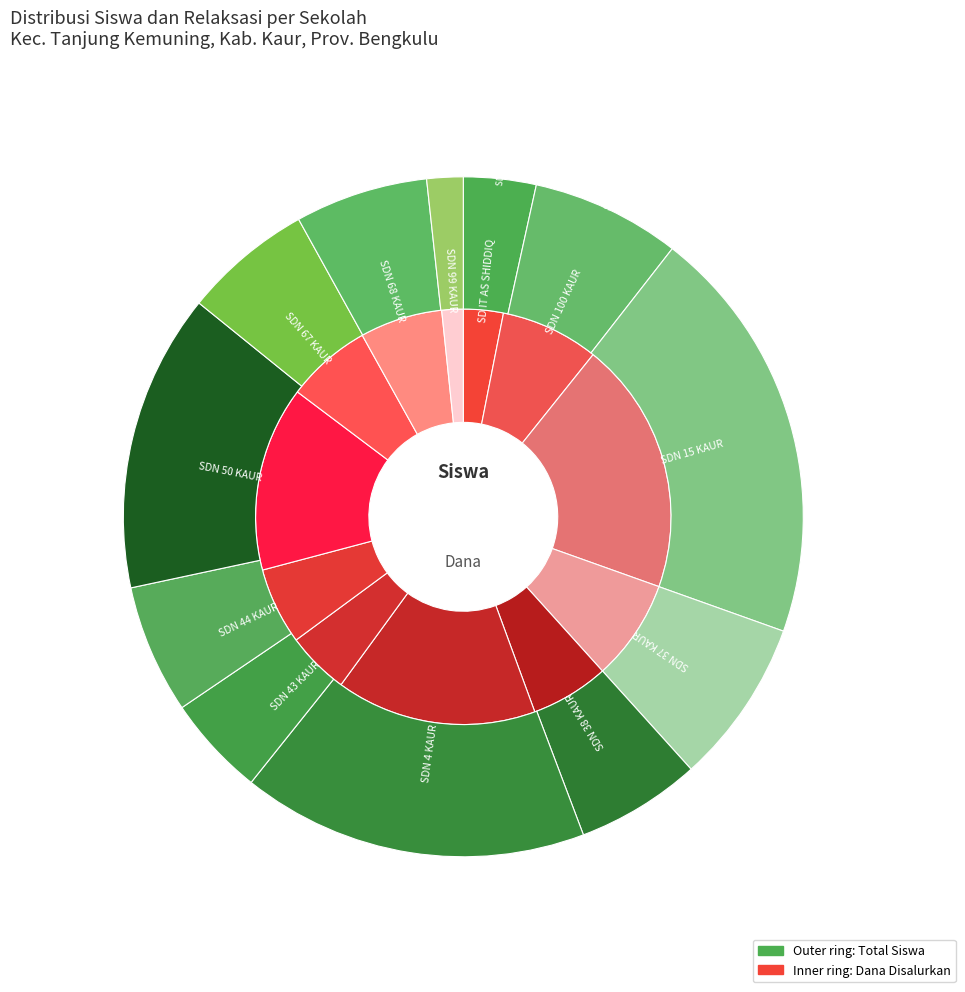

True or false: SDN 68 KAUR accounts for 1% of the total.

False